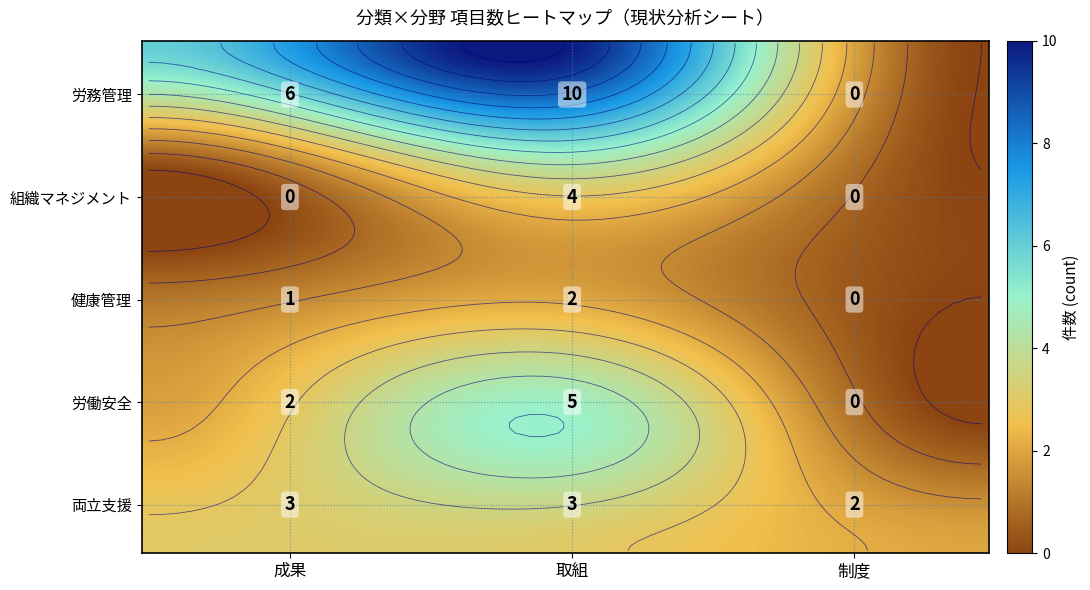

The 両立支援 series shows 2 at 健康管理. True or false?

True